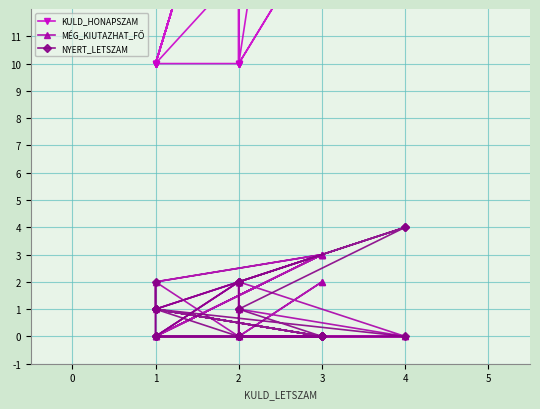

Which series has the largest total across all categories?

KULD_HONAPSZAM